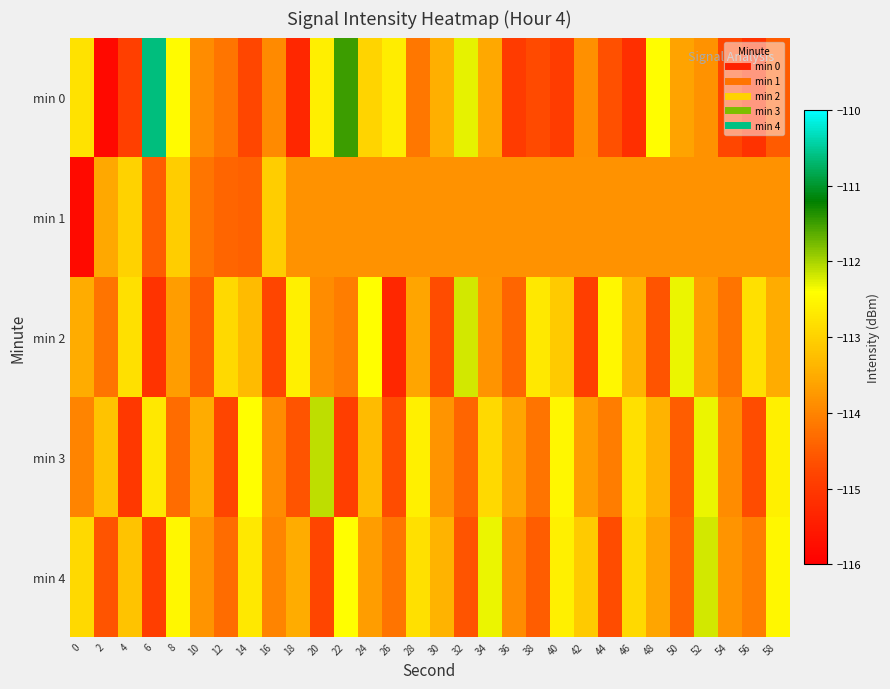

At how many categories does at least one series exceed -111?

1